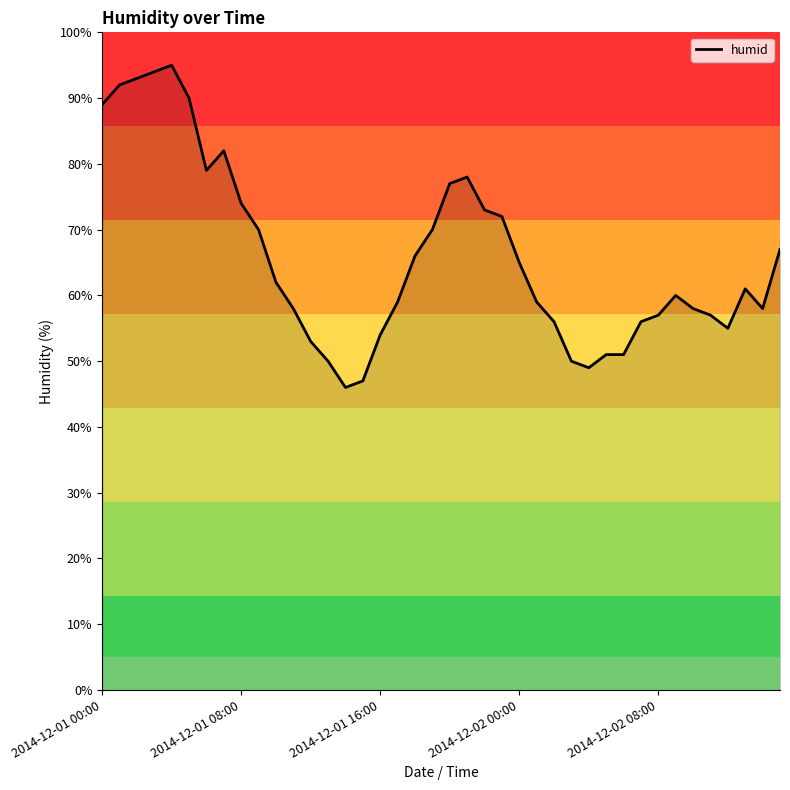

What is the smallest value displayed?

46